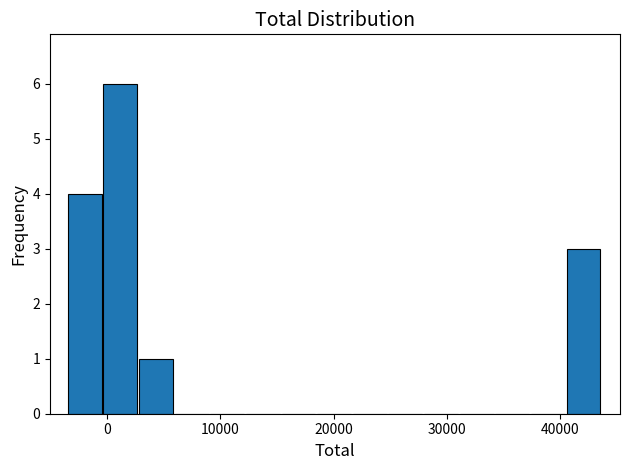

Read against the x-axis, roughly where is the centre of the tallest bar?

1000